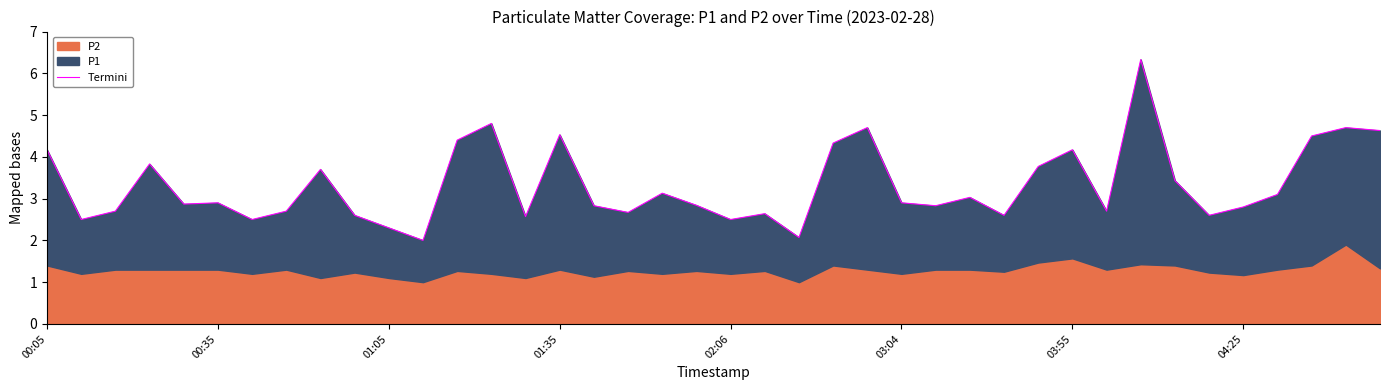

What is the greatest value displayed?

6.3